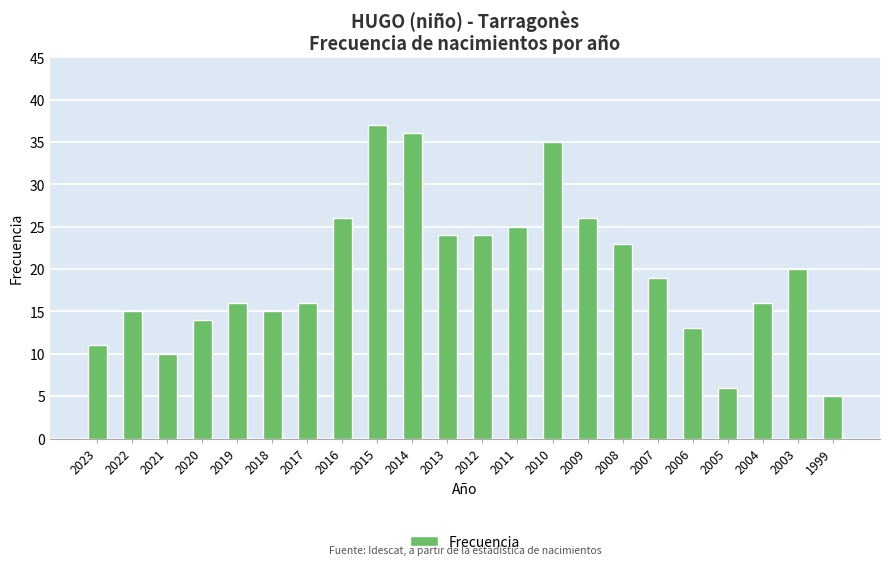

What is the difference between the values at 2011 and 2022?

10